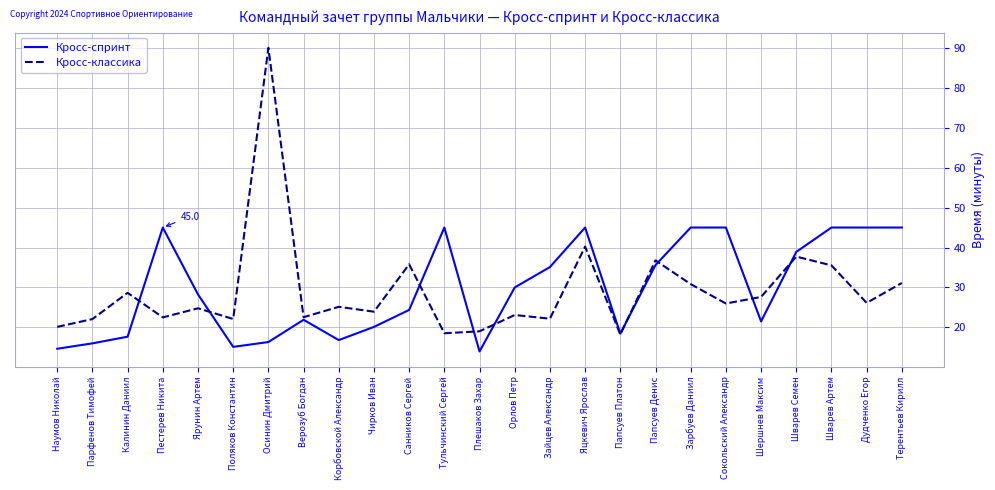

Where is Кросс-классика nearest to the value 54?

Яцкевич Ярослав